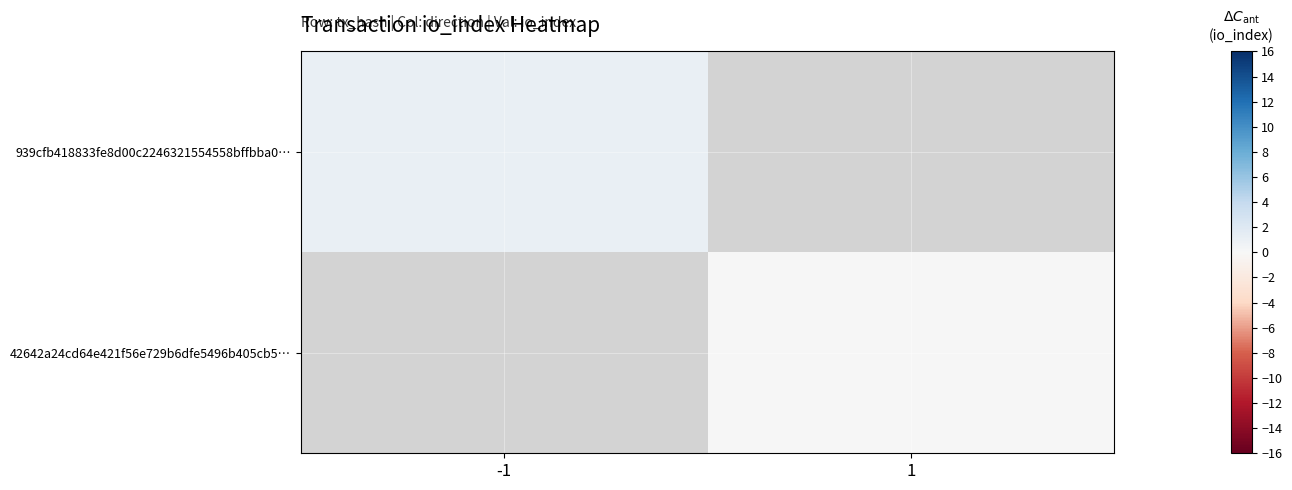

Where is 939cfb418833fe8d00c2246321554558bffbba0… nearest to the value 1?

-1